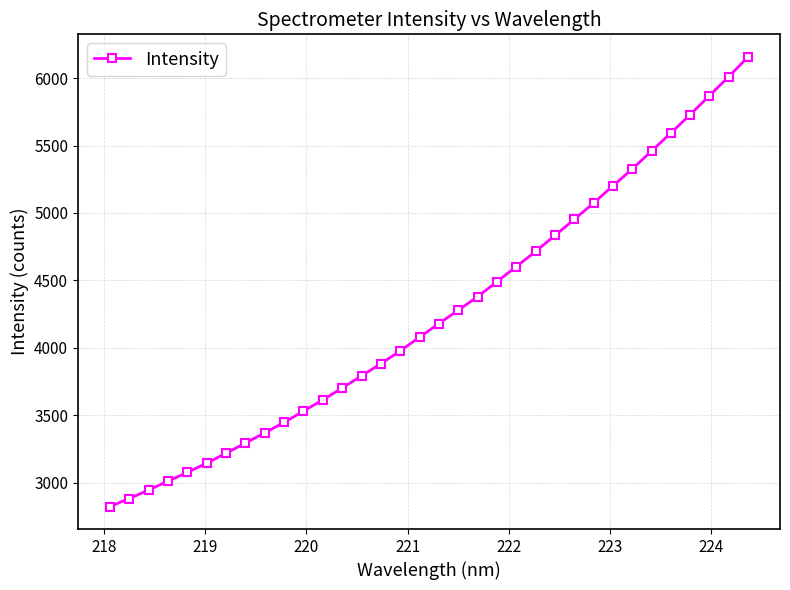

What is the minimum value shown in the chart?

2823.9